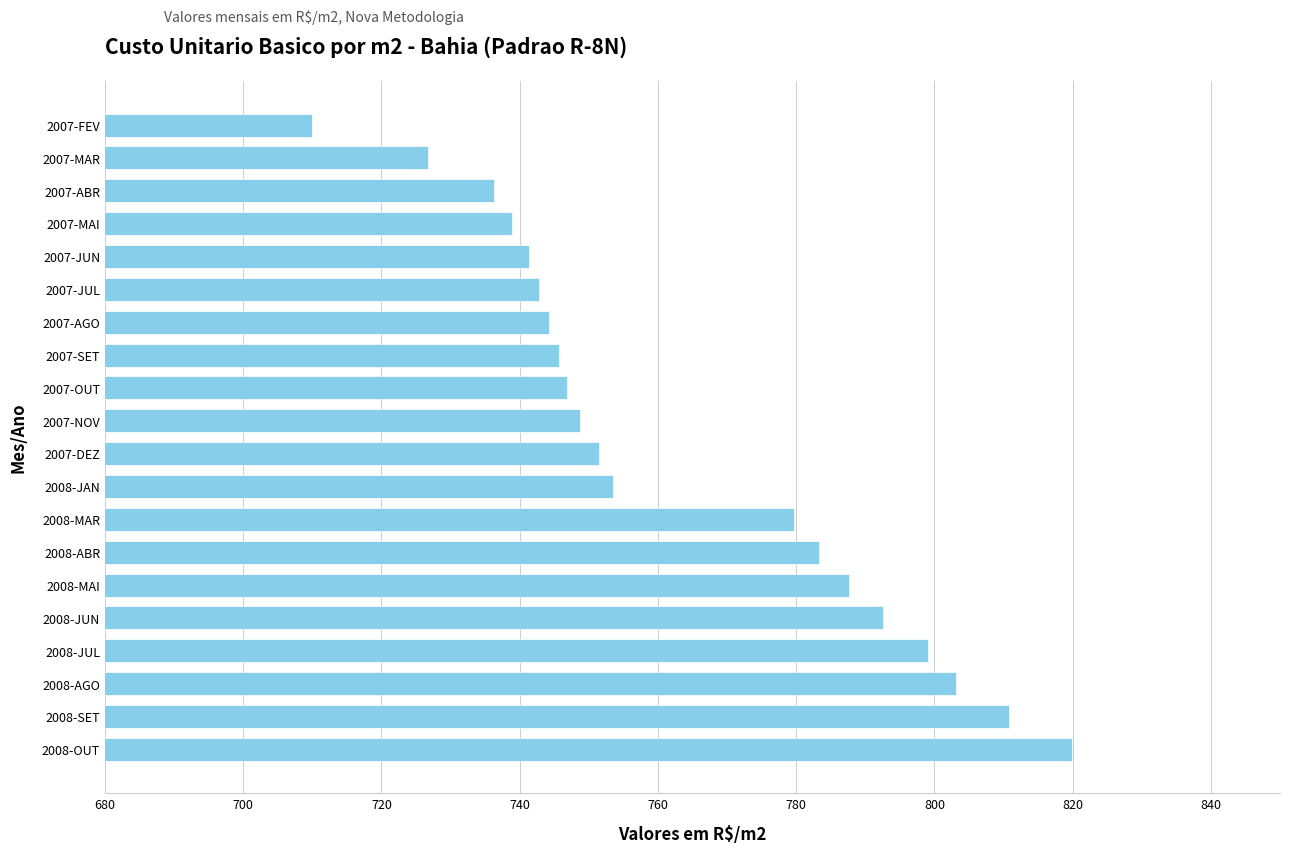

Reading top to bottom, extract all data points from this chart.

709.9	726.7	736.3	738.8	741.4	742.8	744.3	745.6	746.8	748.7	751.5	753.5	779.6	783.2	787.6	792.5	799.0	803.1	810.7	820.0